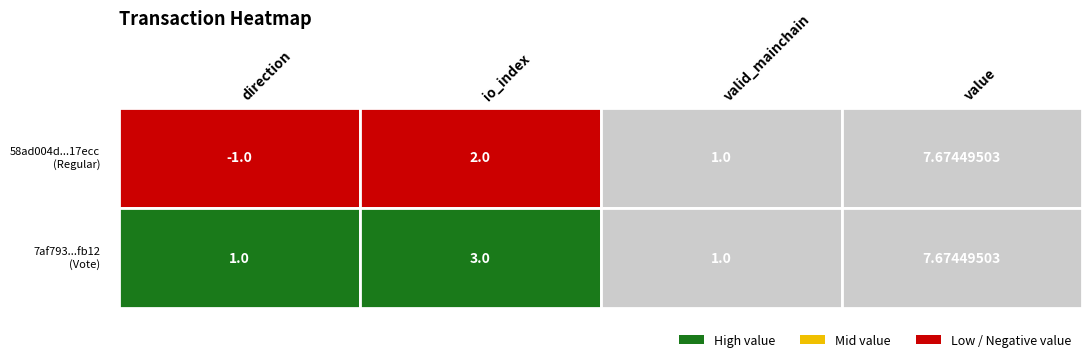

Rank the series at 1 from highest to lowest value.

7af79384815116c29e272638cec34d42492fb12, 58ad004d4bfbe48e4f80166406853e7aea17ecc